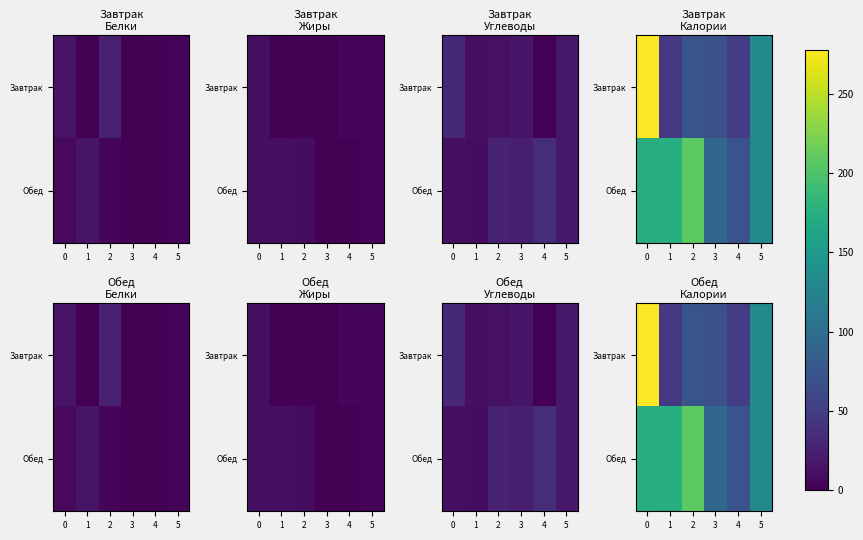

Which series has the largest range (max minus min)?

Завтрак